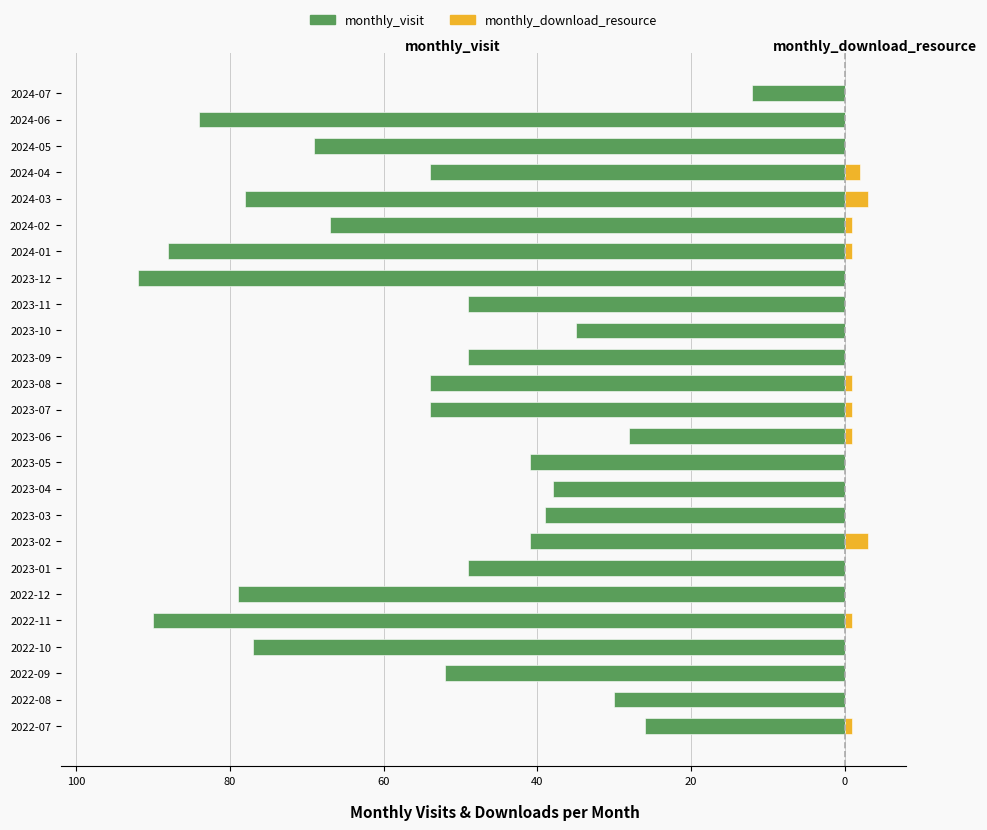

How many bars are there in each group?

2